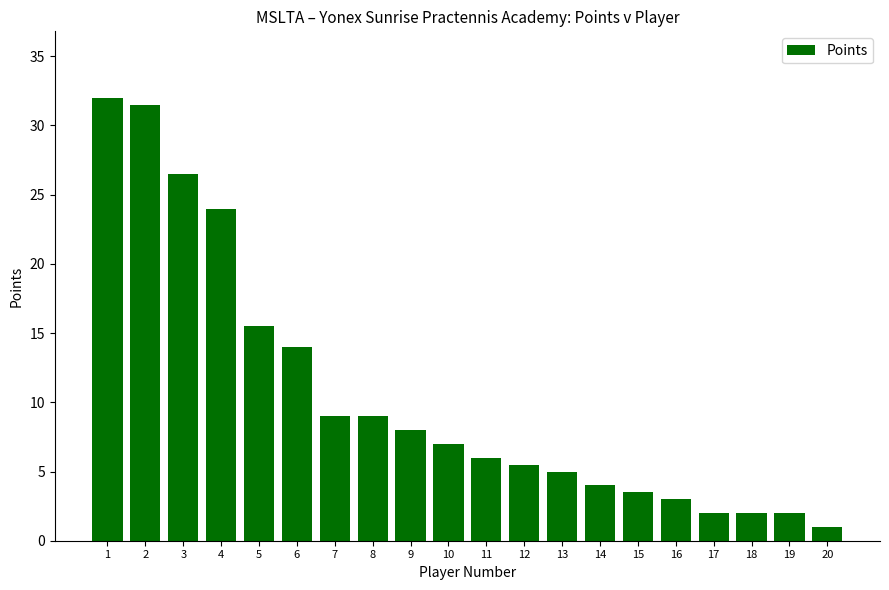

Where is the data nearest to the value 16?

5